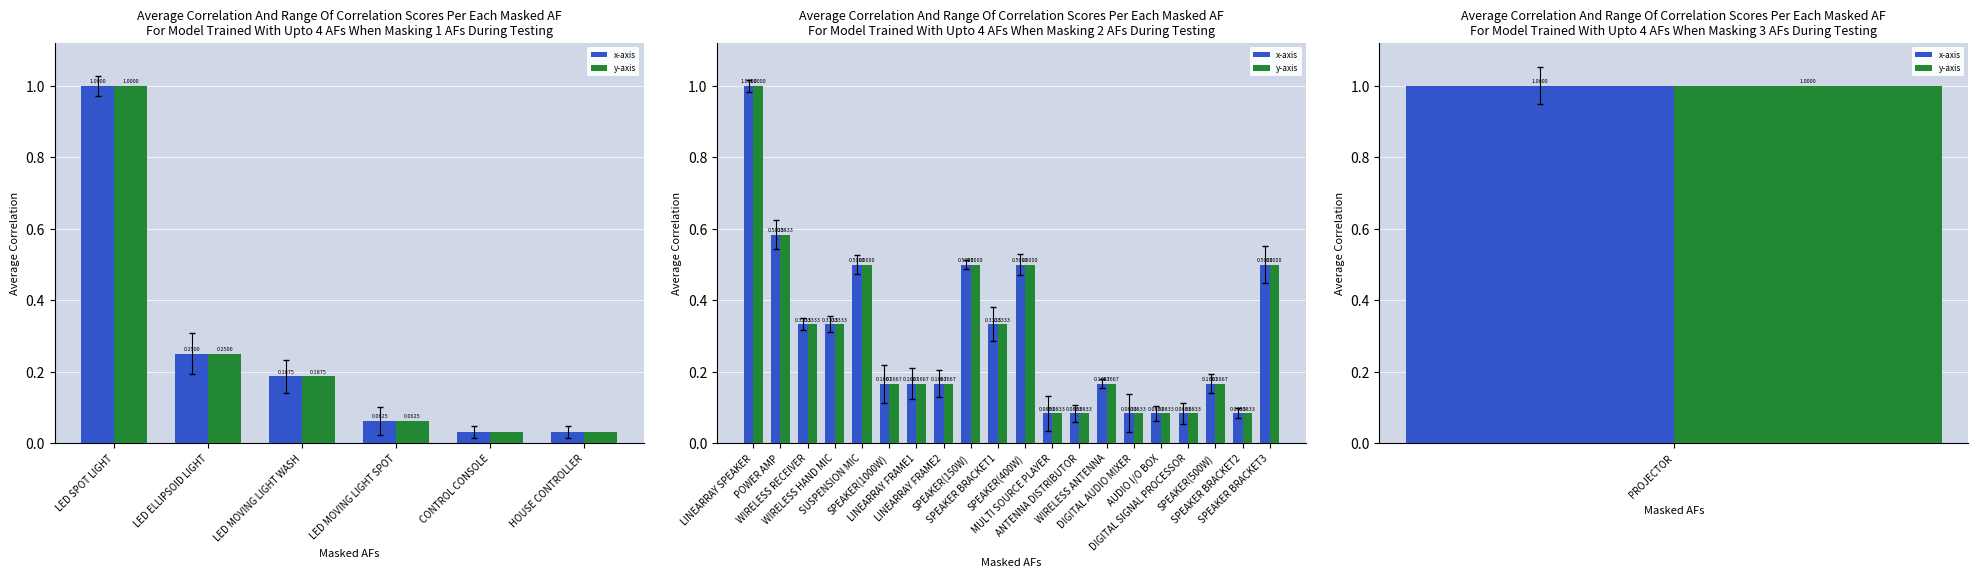

Is it true that y-axis equals 0.1 at SPEAKER BRACKET2?

True